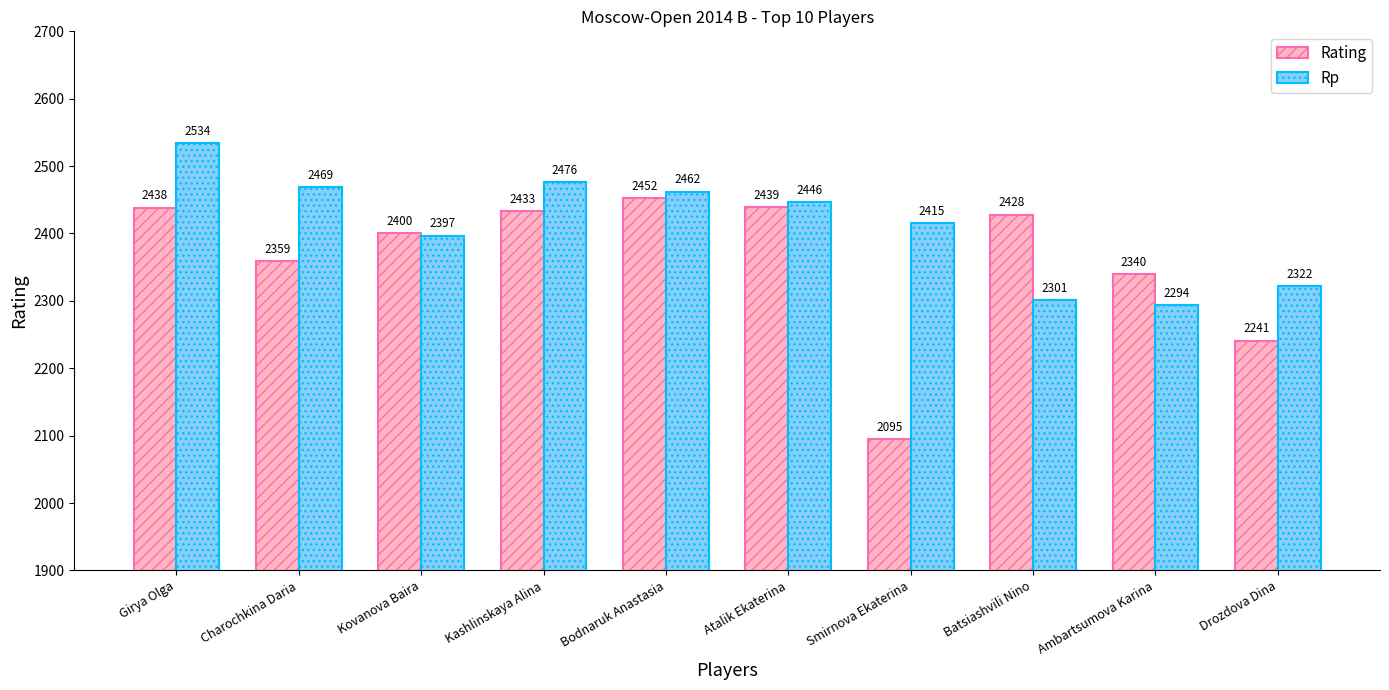

What is the maximum value shown in the chart?

2534